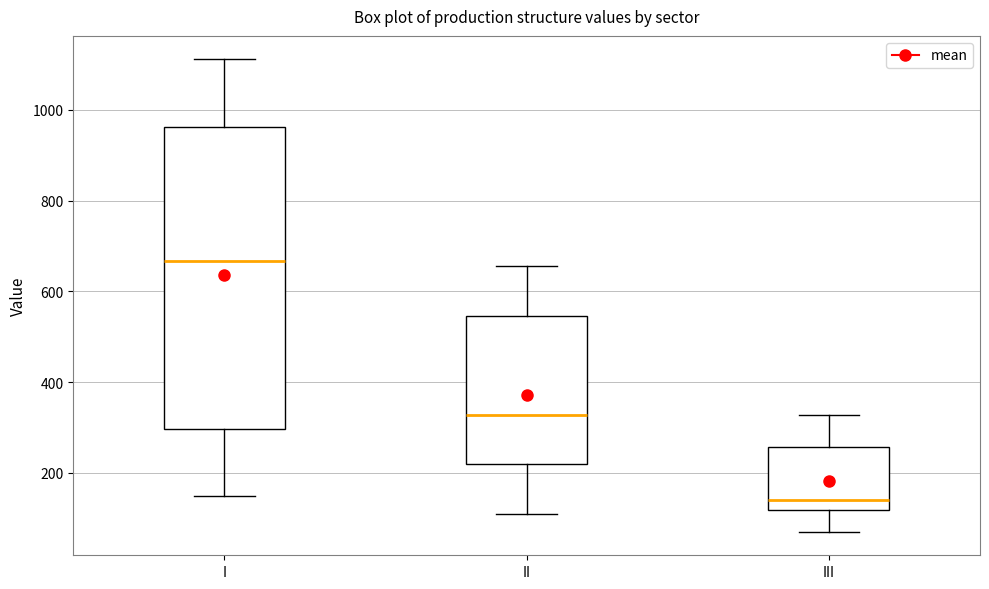

Which box has the lowest median line?

III